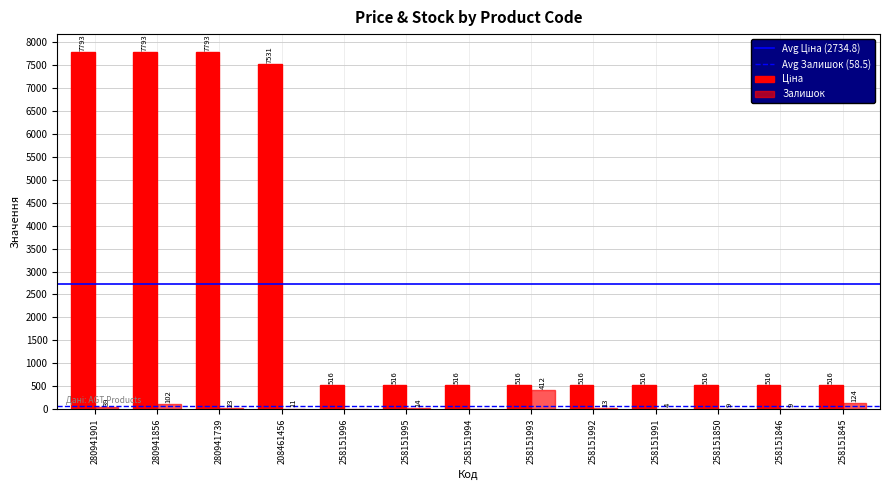

How many distinct data groups are displayed?

2